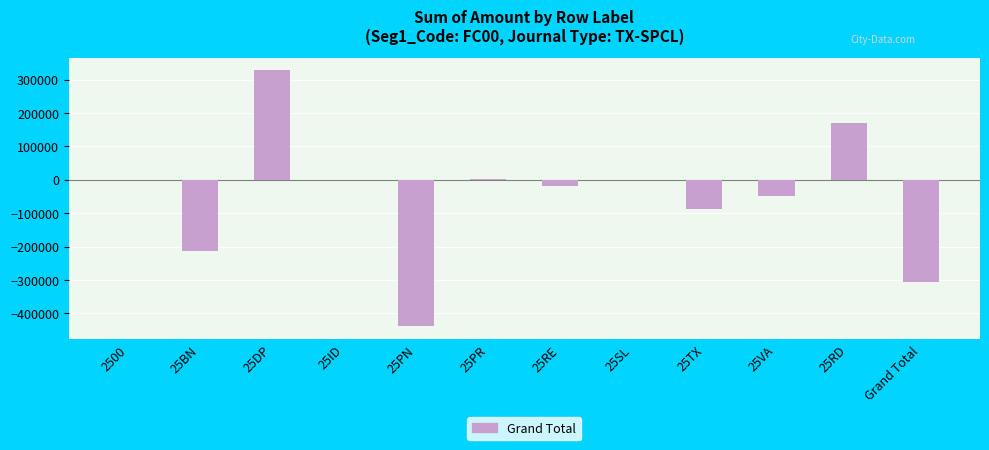

The value at 25BN is -212943. True or false?

True